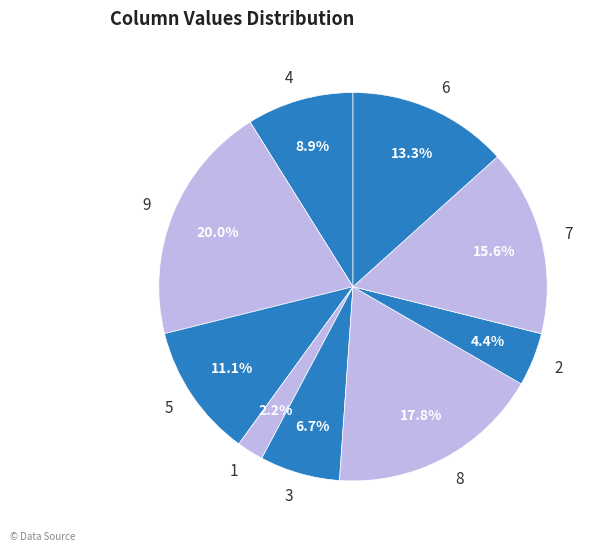

The 7 slice represents 6% of the pie. True or false?

False